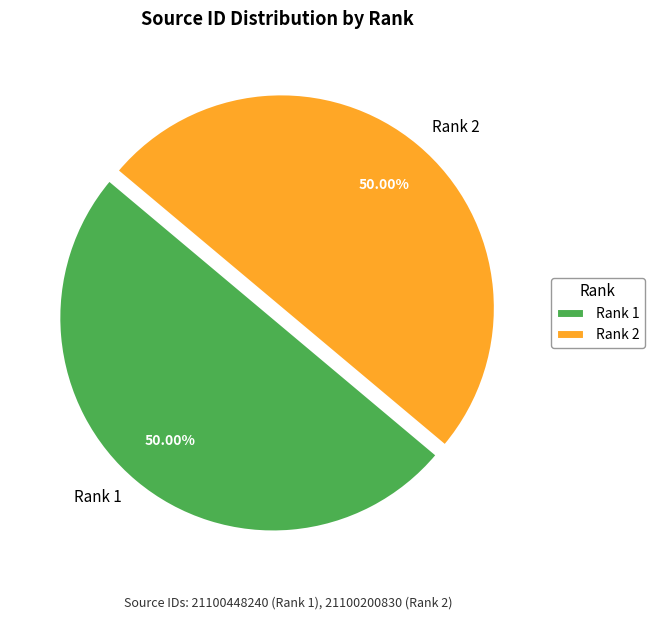

Combined, do Rank 2 and Rank 1 account for over 50%?

Yes